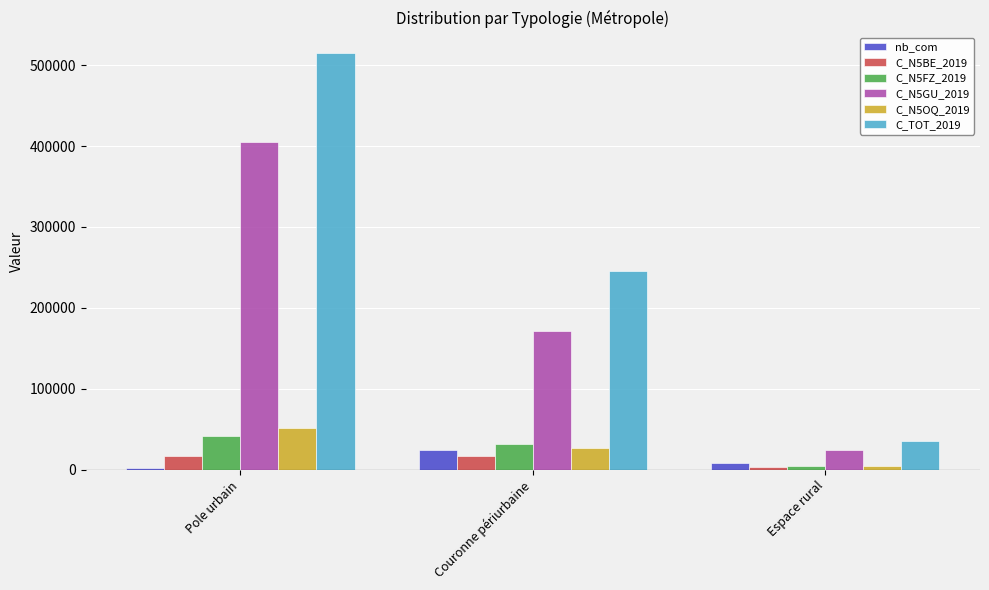

The value of C_TOT_2019 at Couronne périurbaine is 245943. True or false?

True